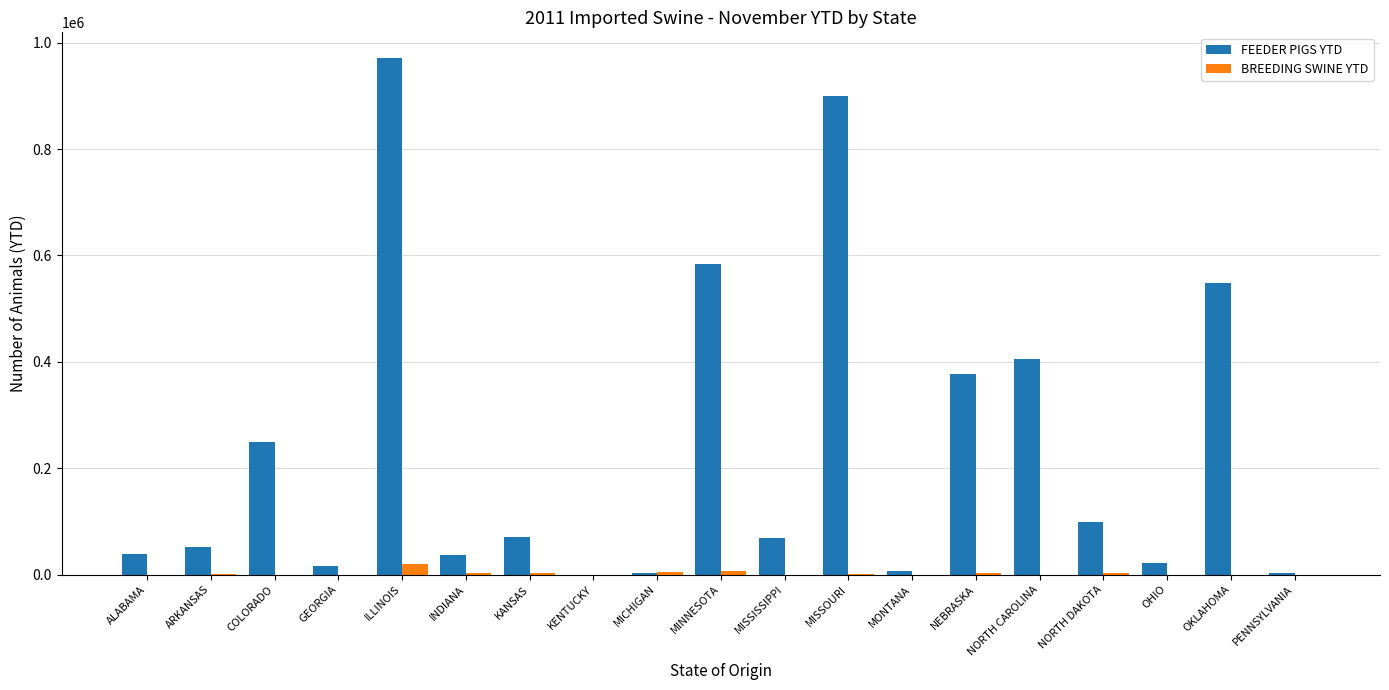

Which series has the largest total across all categories?

FEEDER PIGS YTD